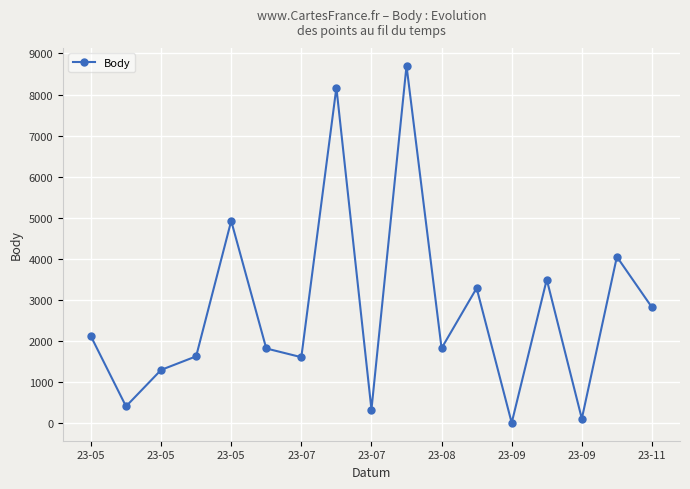

What is the difference between the maximum and minimum values?

8701